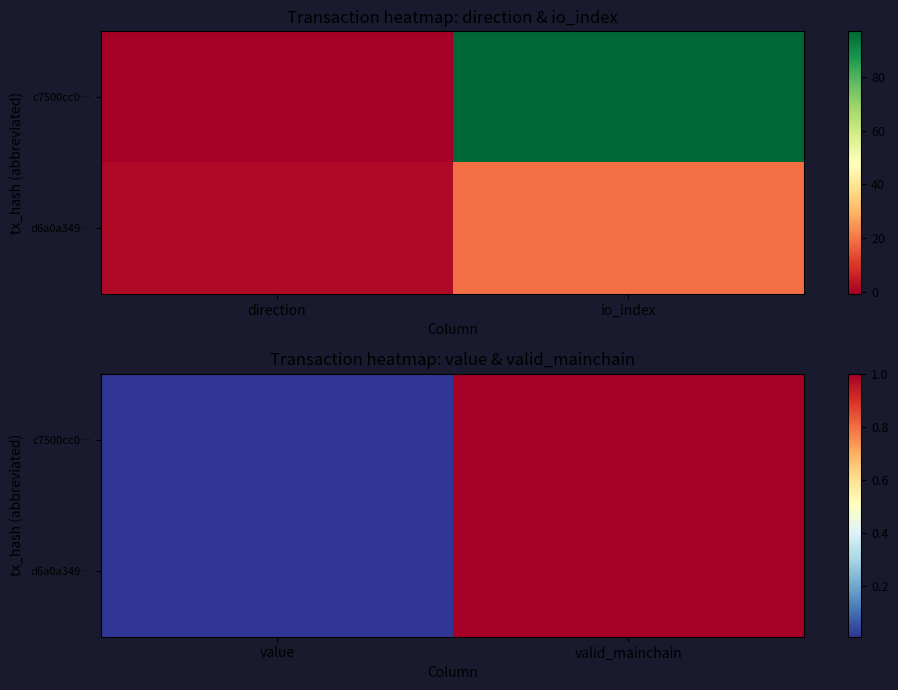

True or false: d6a0a349… has a value of 0.0 at value.

False